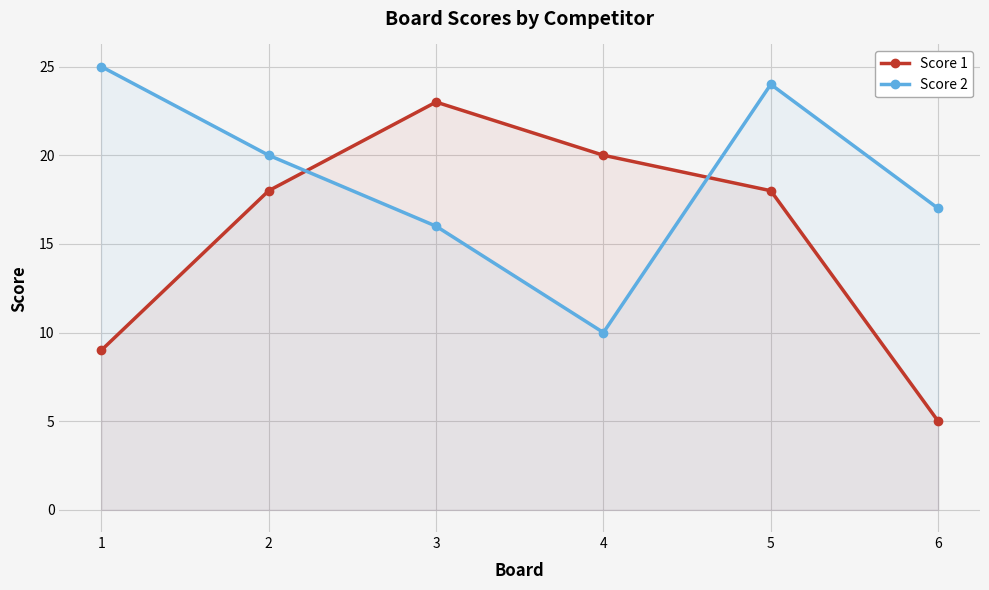

Which series changed the most between 2 and 4?

Score 2